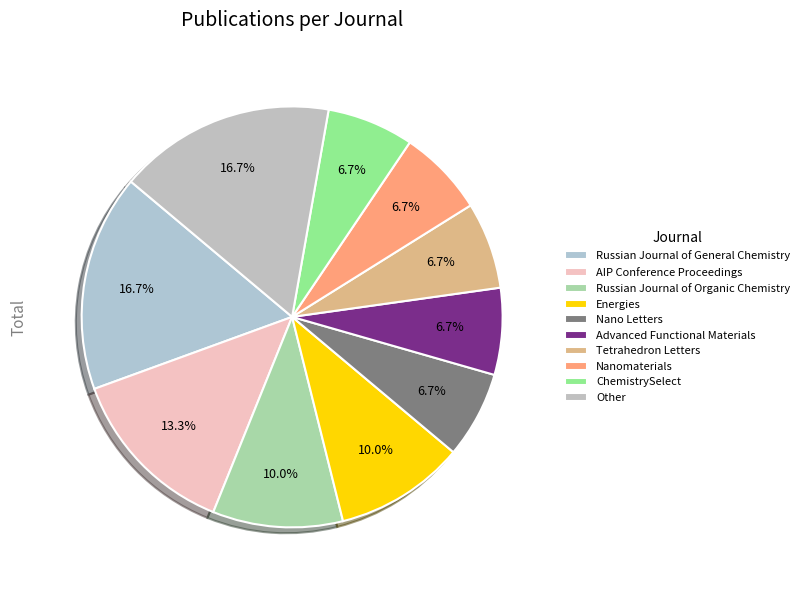

Is Energies the majority of the pie?

No